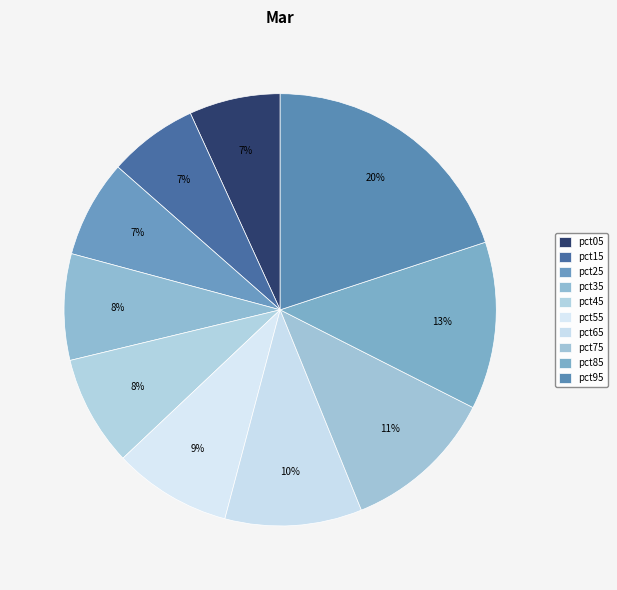

How many slices are in this pie chart?

10